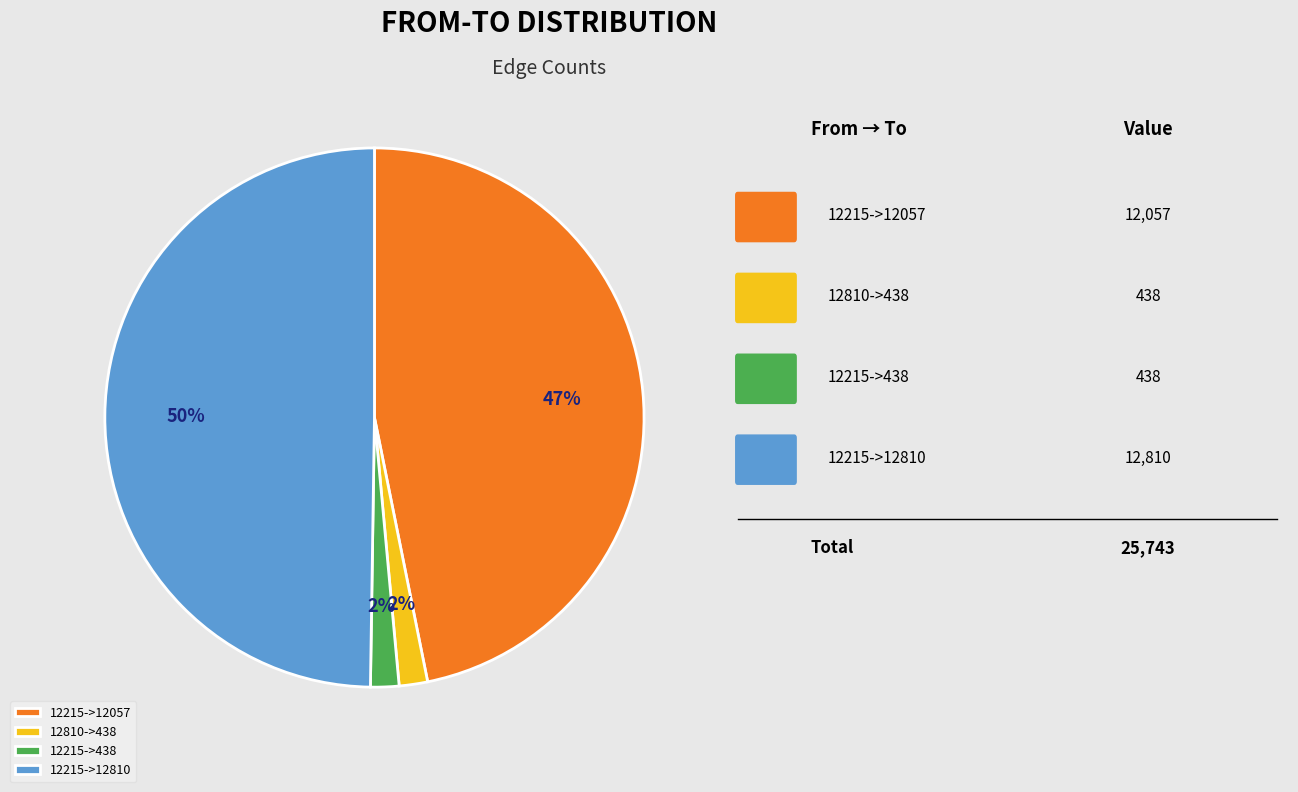

Which has a higher value, 12215->12810 or 12810->438?

12215->12810